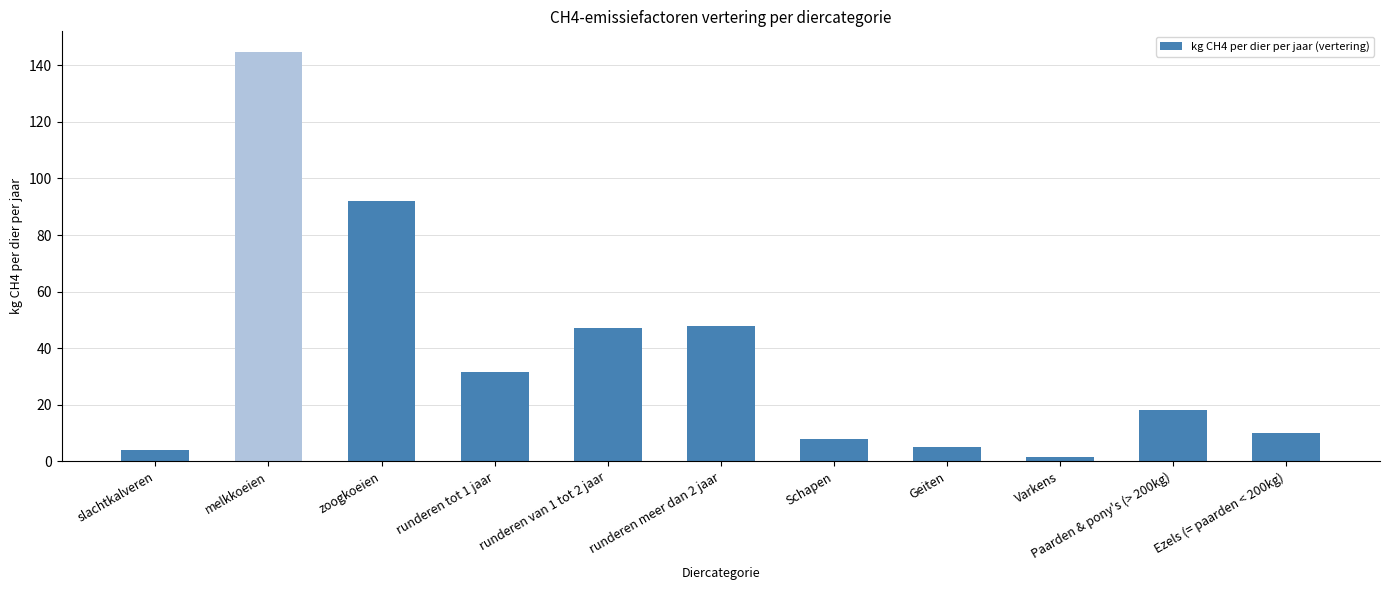

How many series are shown in this chart?

1